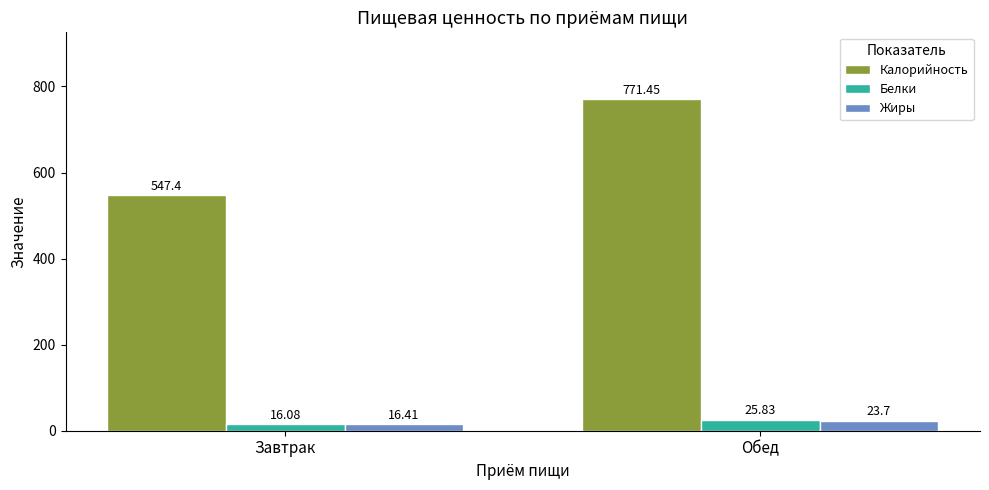

Rank the series at Обед from highest to lowest value.

Калорийность, Белки, Жиры